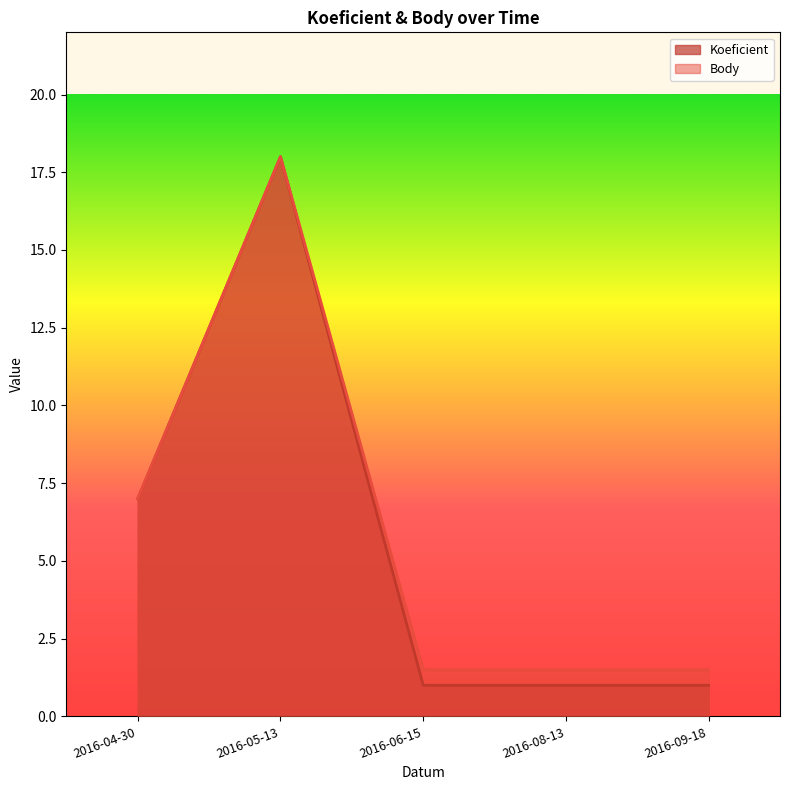

At which category is the sum across all series the highest?

2016-05-13